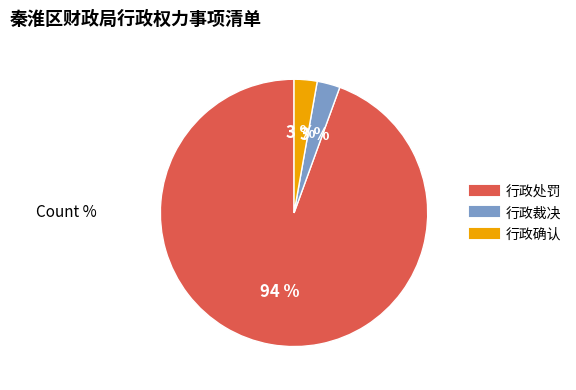

How many slices are in this pie chart?

3